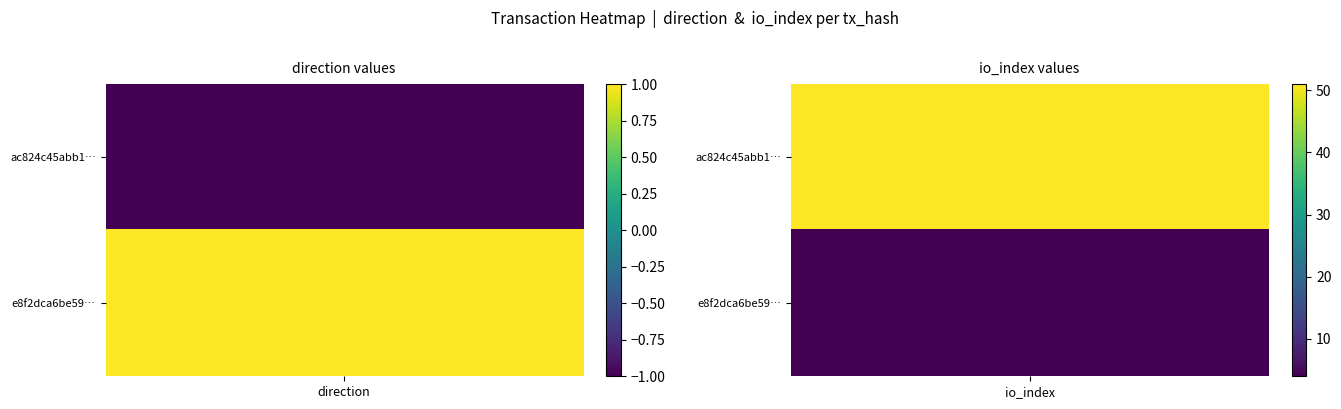

Which series has the widest spread of values?

ac824c45abb10f18b1a064de7b4e2635a6549d0